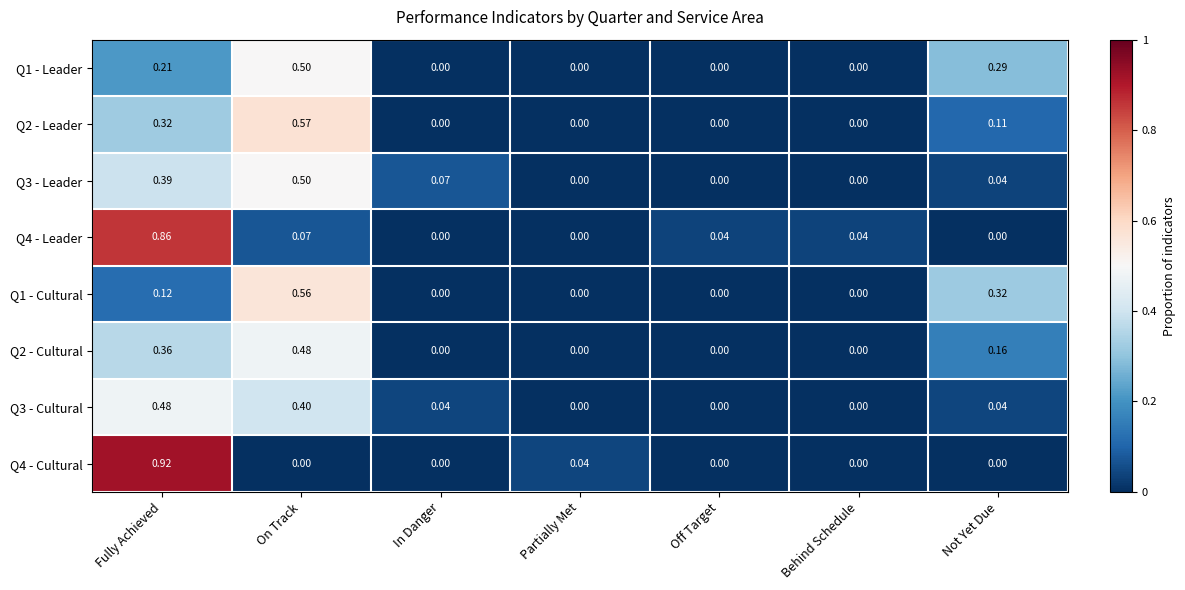

Is the value of Q1 - Leader at Not Yet Due greater than the value of Q1 - Cultural at Not Yet Due?

No